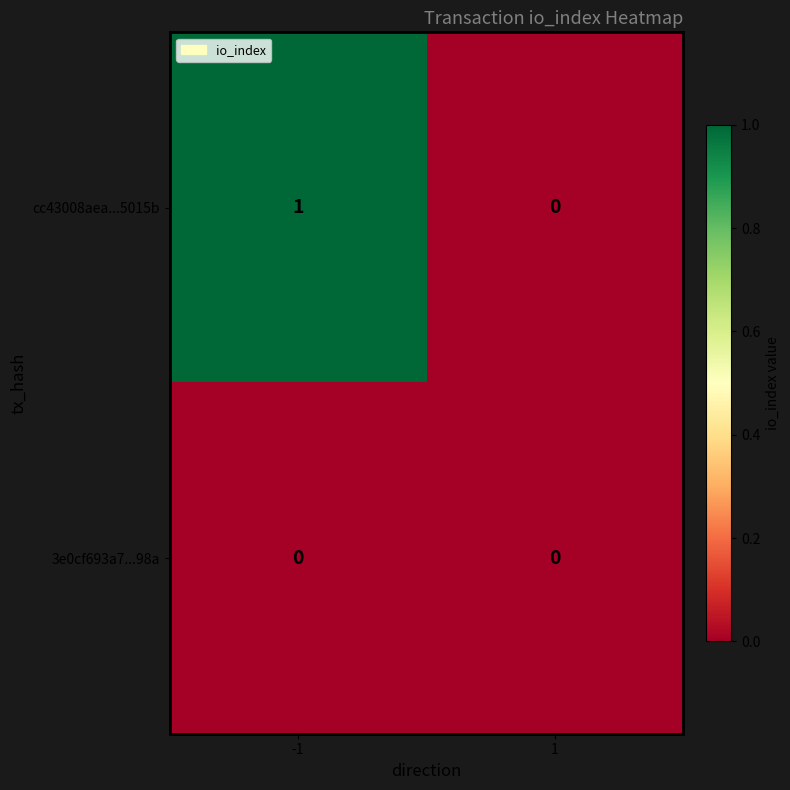

List the series in order of their peak value, highest first.

cc43008aea...5015b, 3e0cf693a7...98a